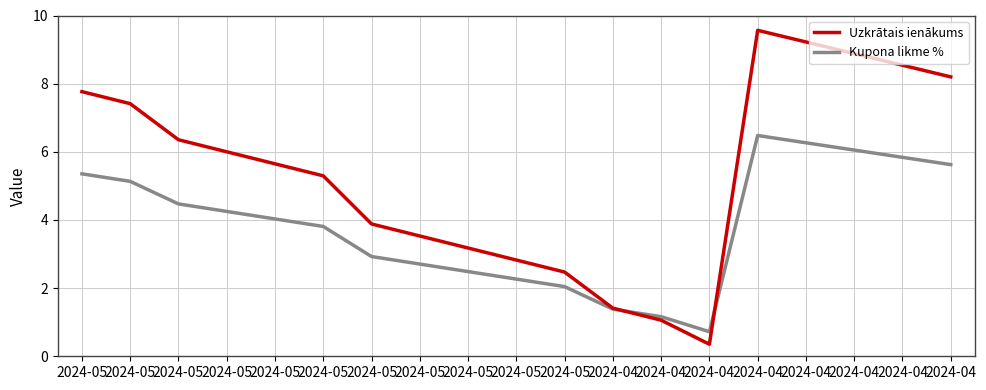

Which series has the largest total across all categories?

Uzkrātais ienākums